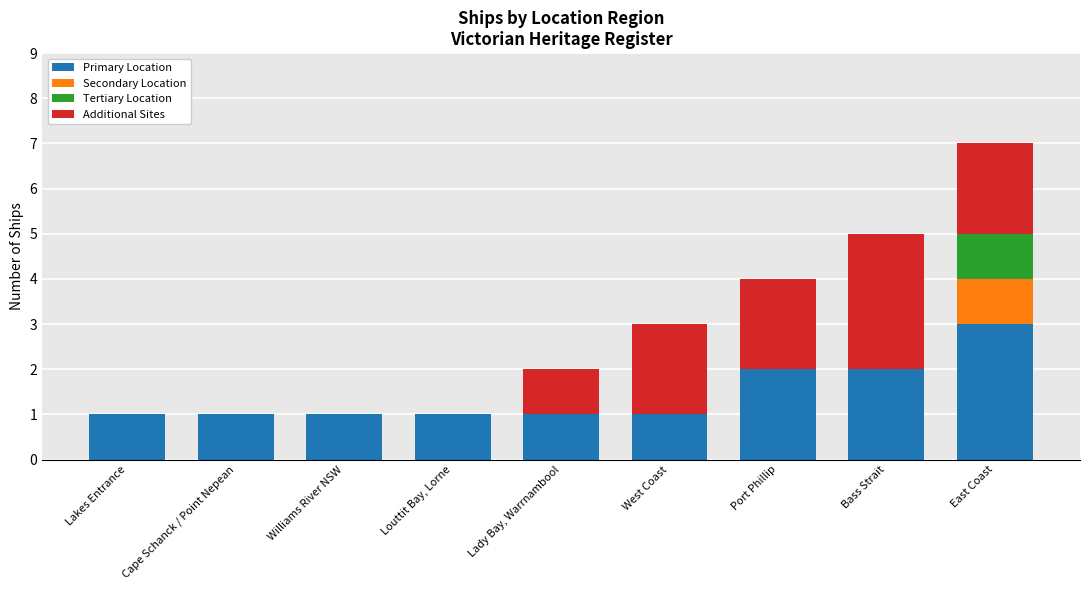

At which category is the sum across all series the highest?

East Coast